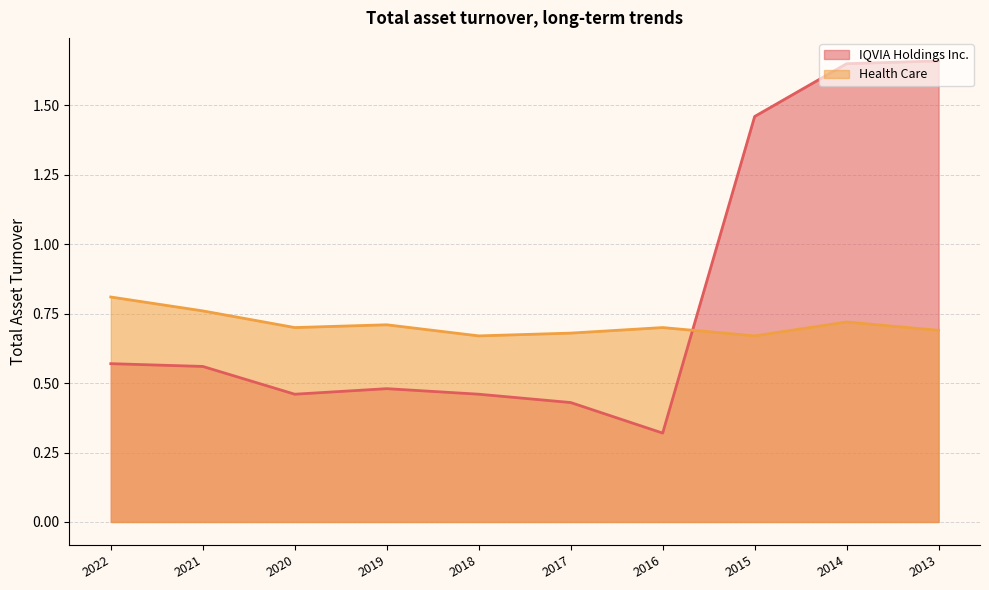

Which series has the widest spread of values?

IQVIA Holdings Inc.